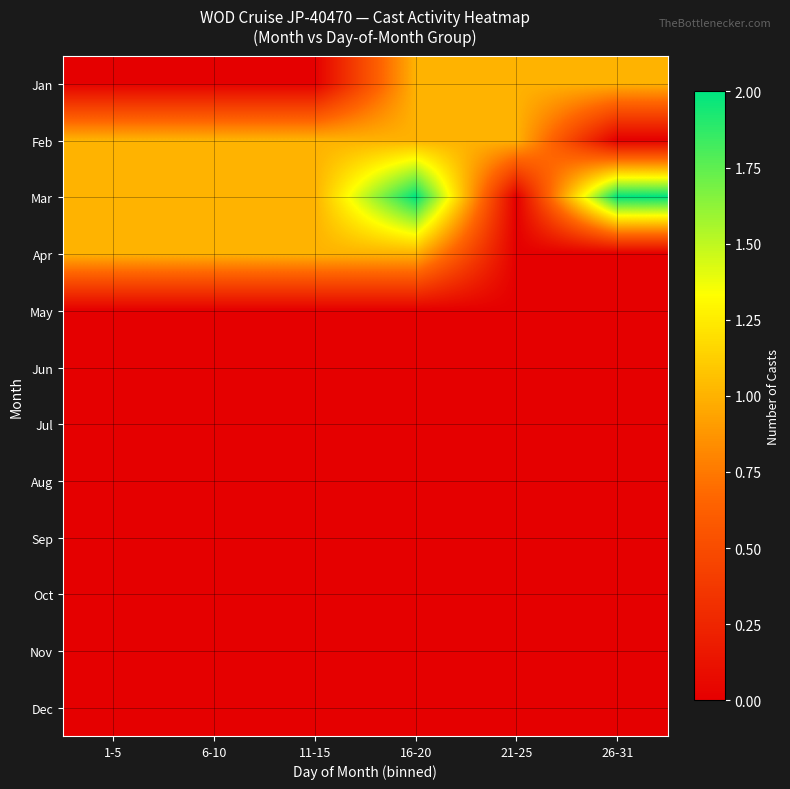

At 21-25, list the series in order from smallest to largest.

Mar, Apr, May, Jun, Jul, Aug, Sep, Oct, Nov, Dec, Jan, Feb